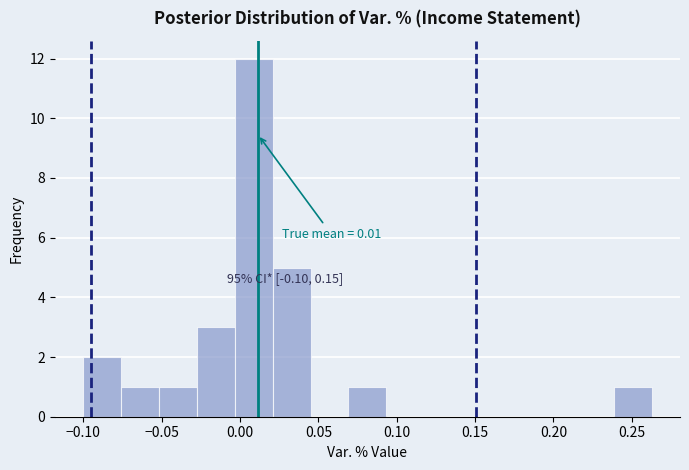

Over which range of the x-axis is the bar tallest?

-0.005 to 0.020